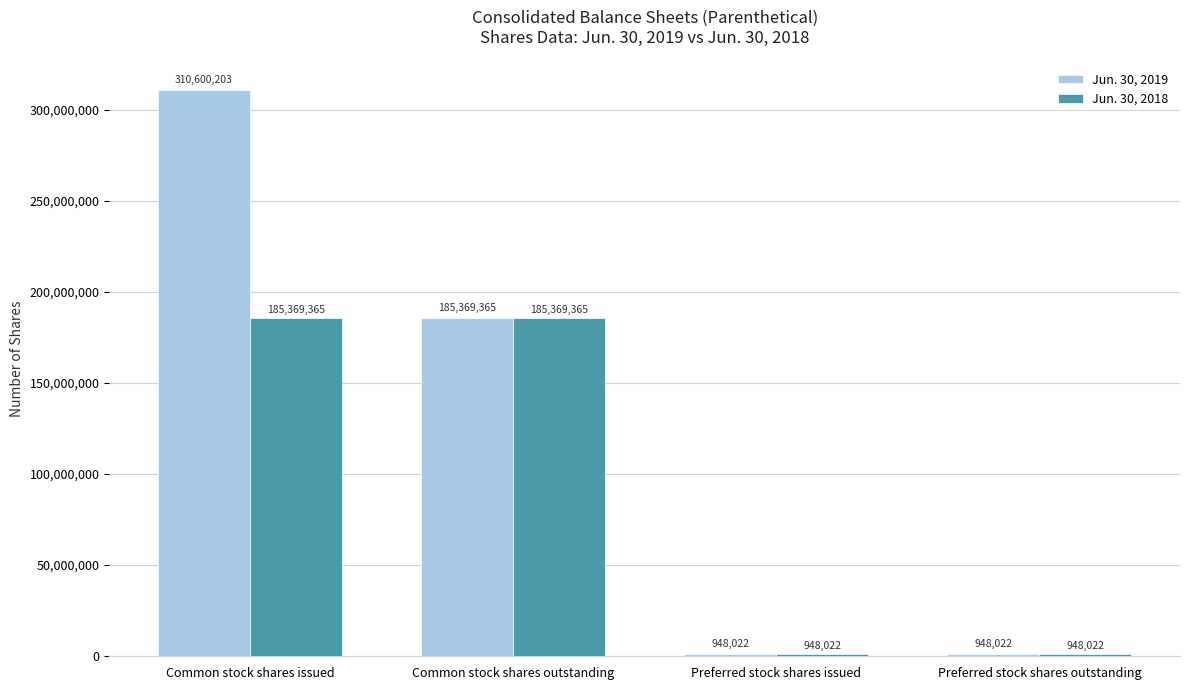

What is the maximum value shown in the chart?

310600203